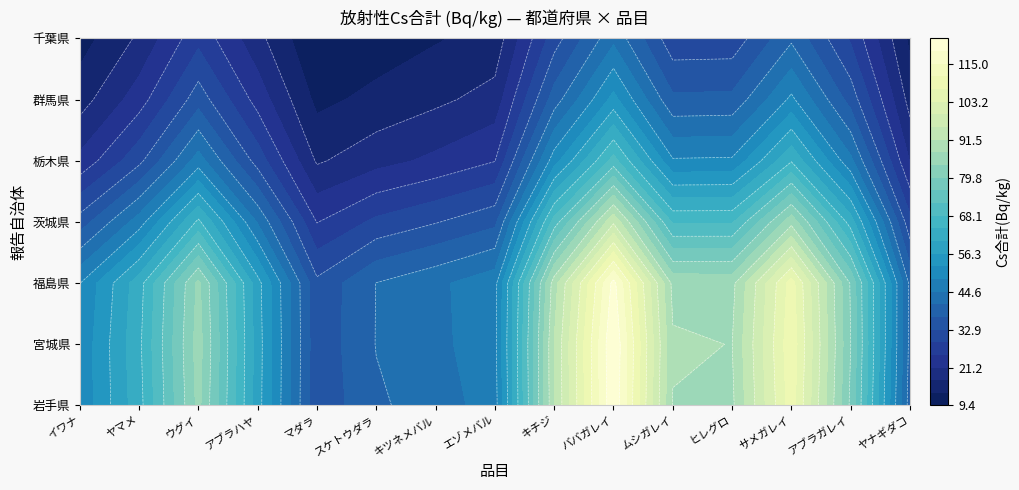

Between キツネメバル and キチジ, which is larger?

キチジ